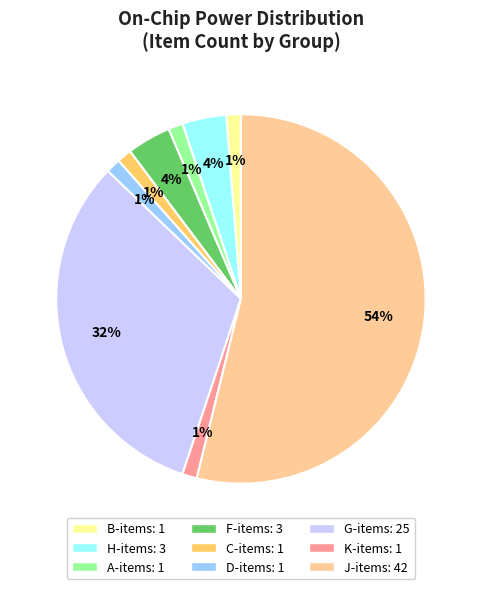

How many segments does this pie chart have?

9